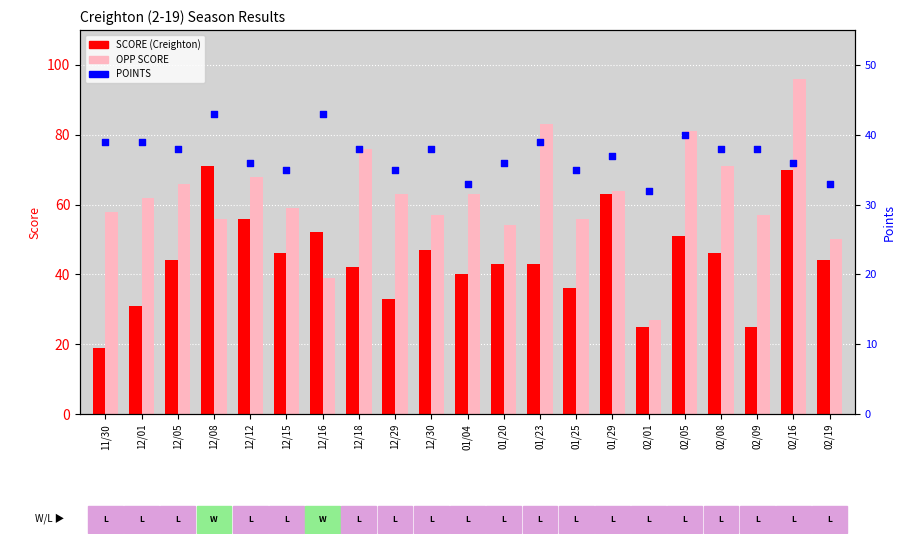

What is the change in value from 01/25 to 02/19?

-2